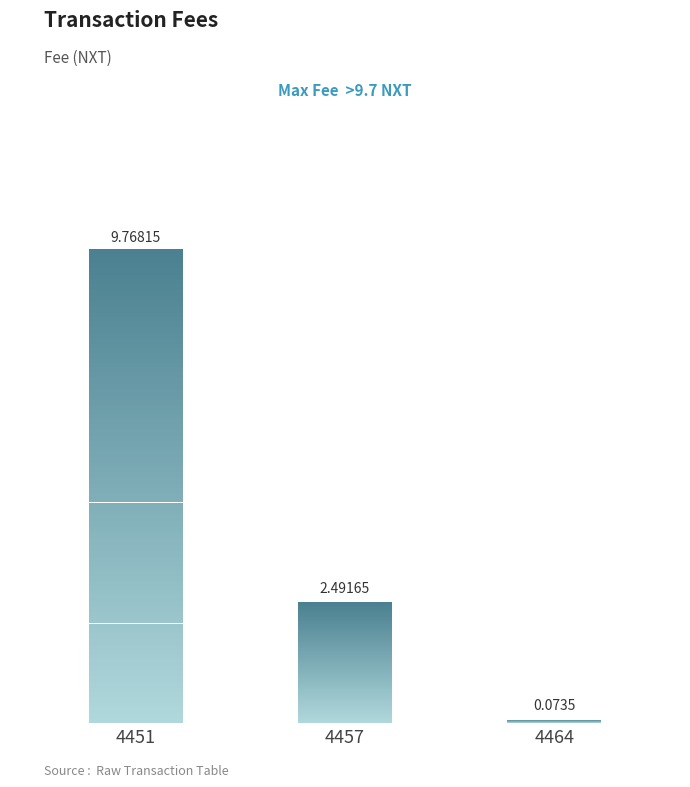

How many bars are there in total?

3